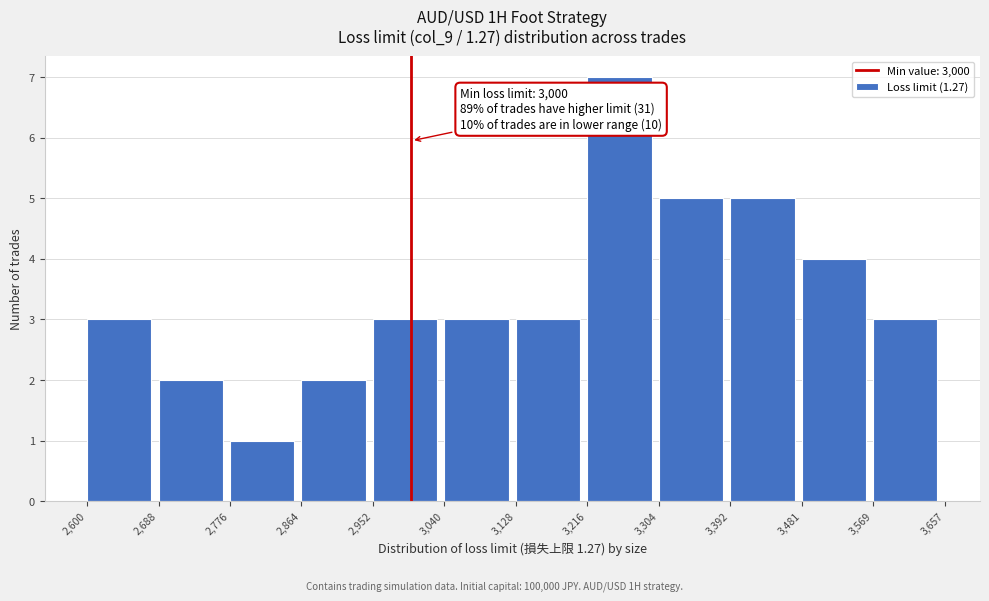

Which range on the x-axis has the tallest bar?

3,216 to 3,304